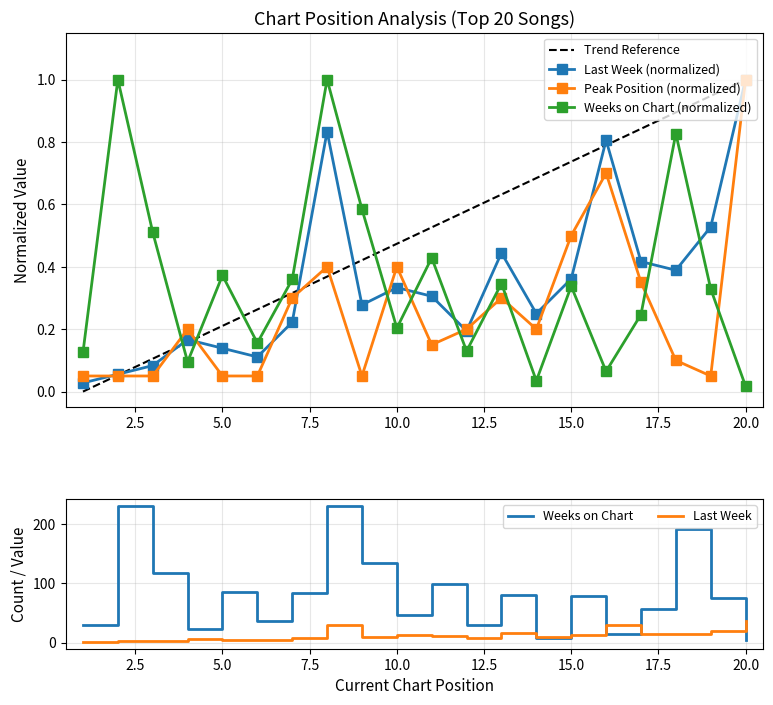

Which category has the lowest value across all series?

20